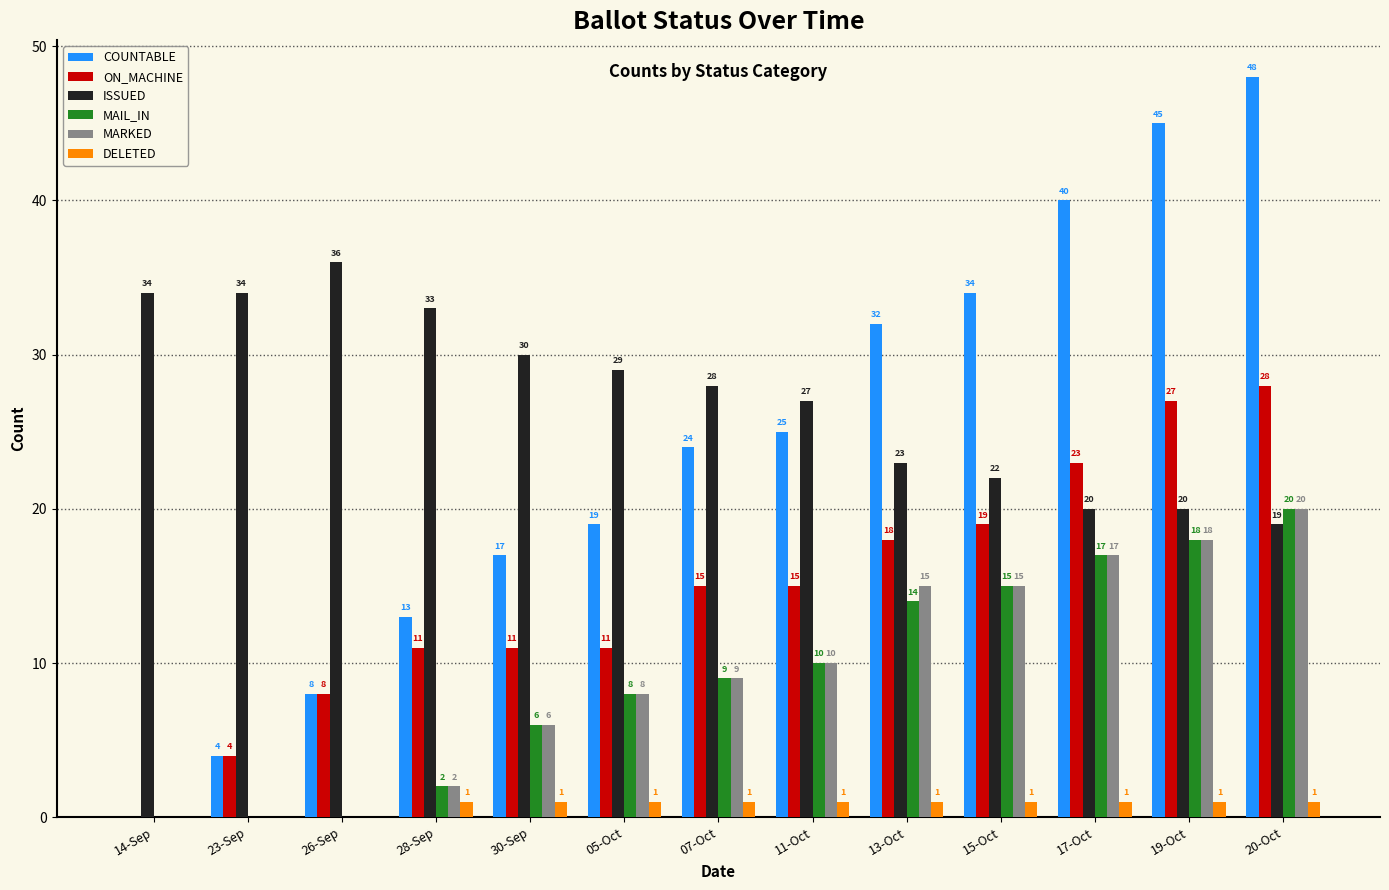

What is the approximate value of ON_MACHINE at 11-Oct, to the nearest 5?

15